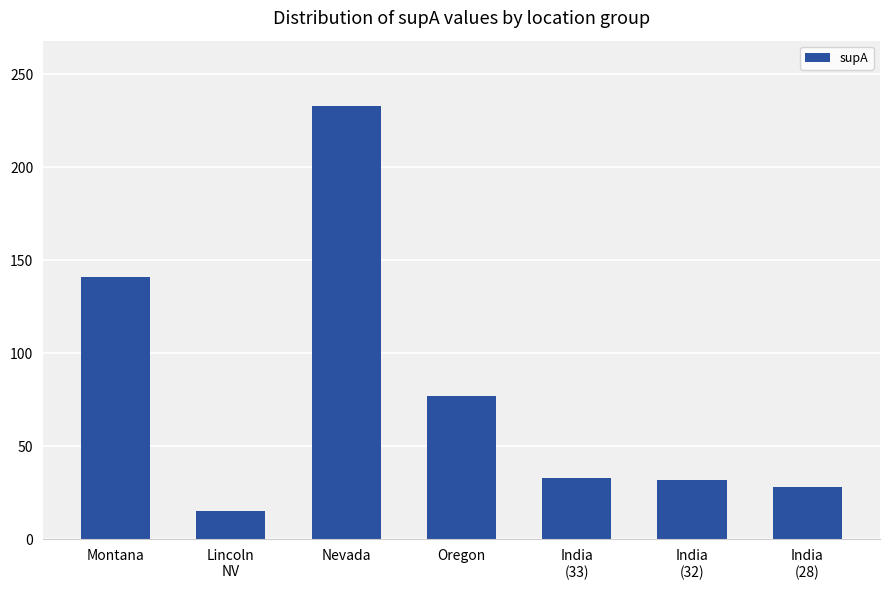

What is the greatest value displayed?

233